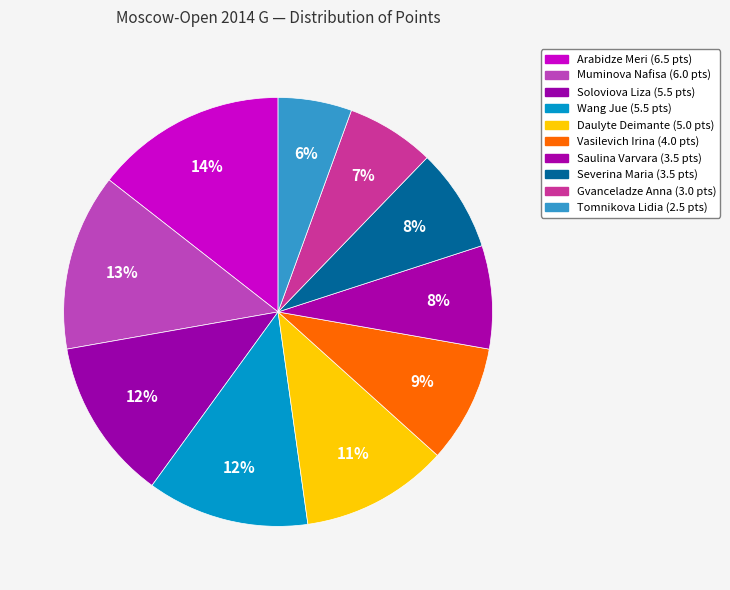

Which category has the biggest portion of the pie?

Arabidze Meri